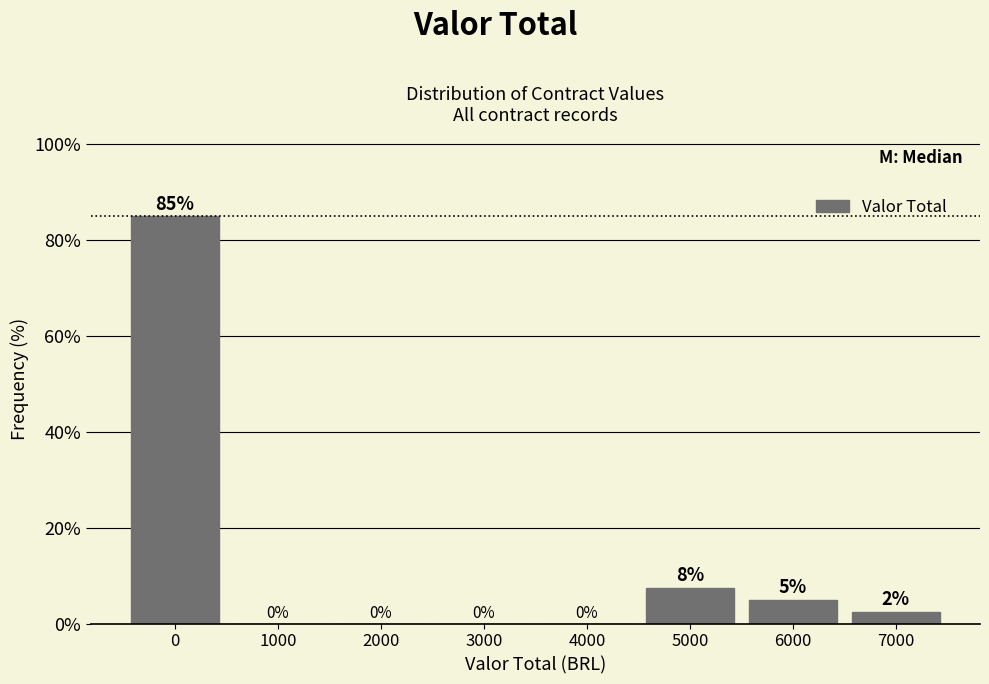

Is it true that the value at 0 is 128.7?

False